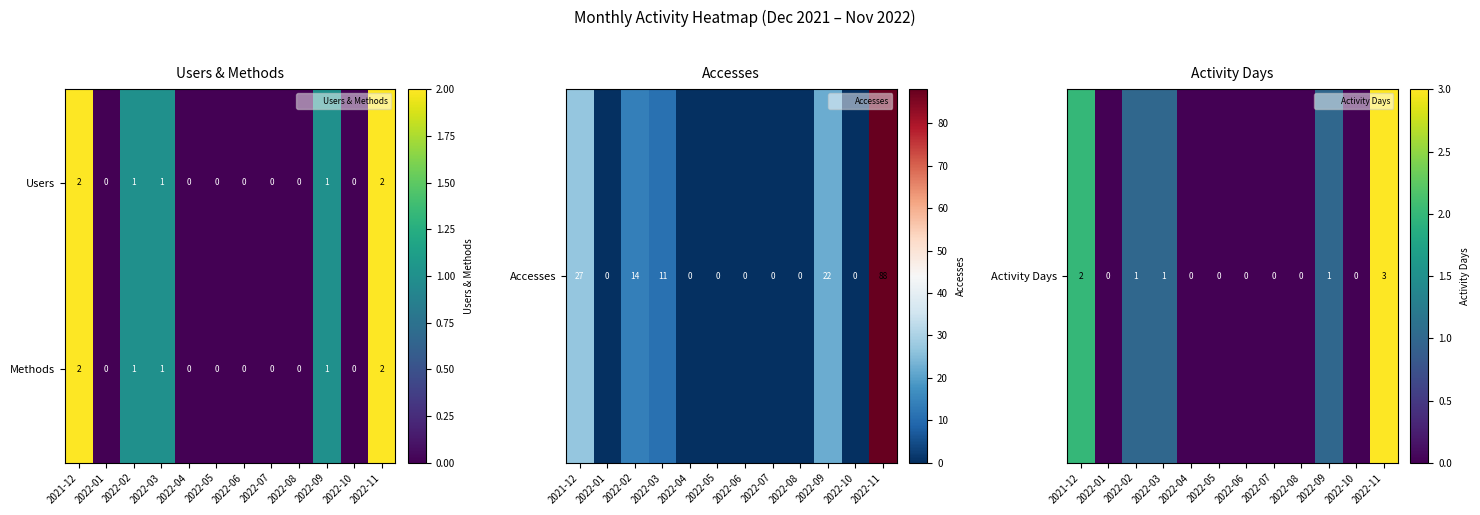

How many Methods values are between 0 and 1?

10